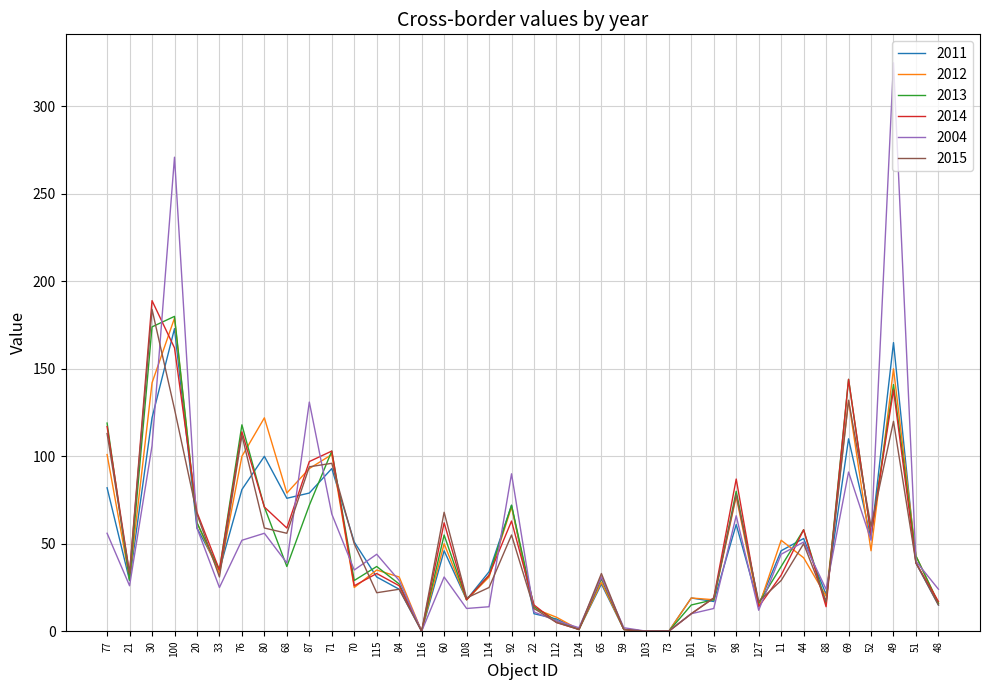

At which label does 2004 reach its peak?

49